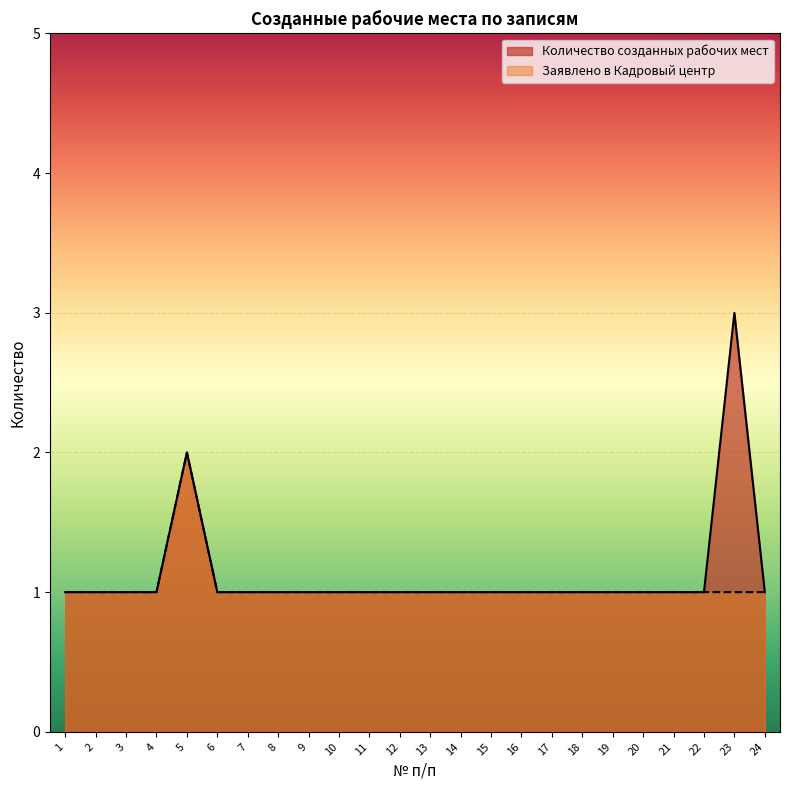

How many lines are shown in the chart?

2